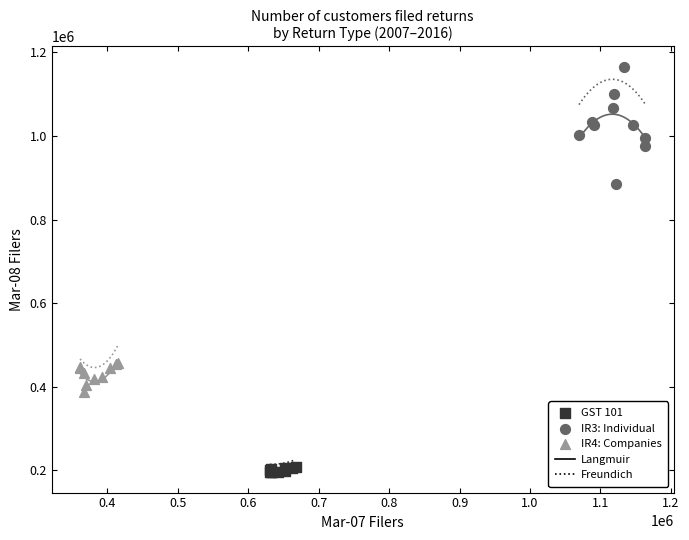

Which series has the largest Y range (max minus min)?

IR3: Individual